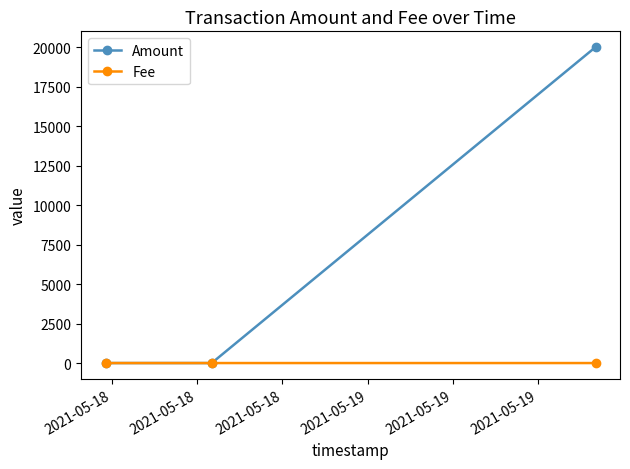

What is the sum of all Amount values?

20000.1